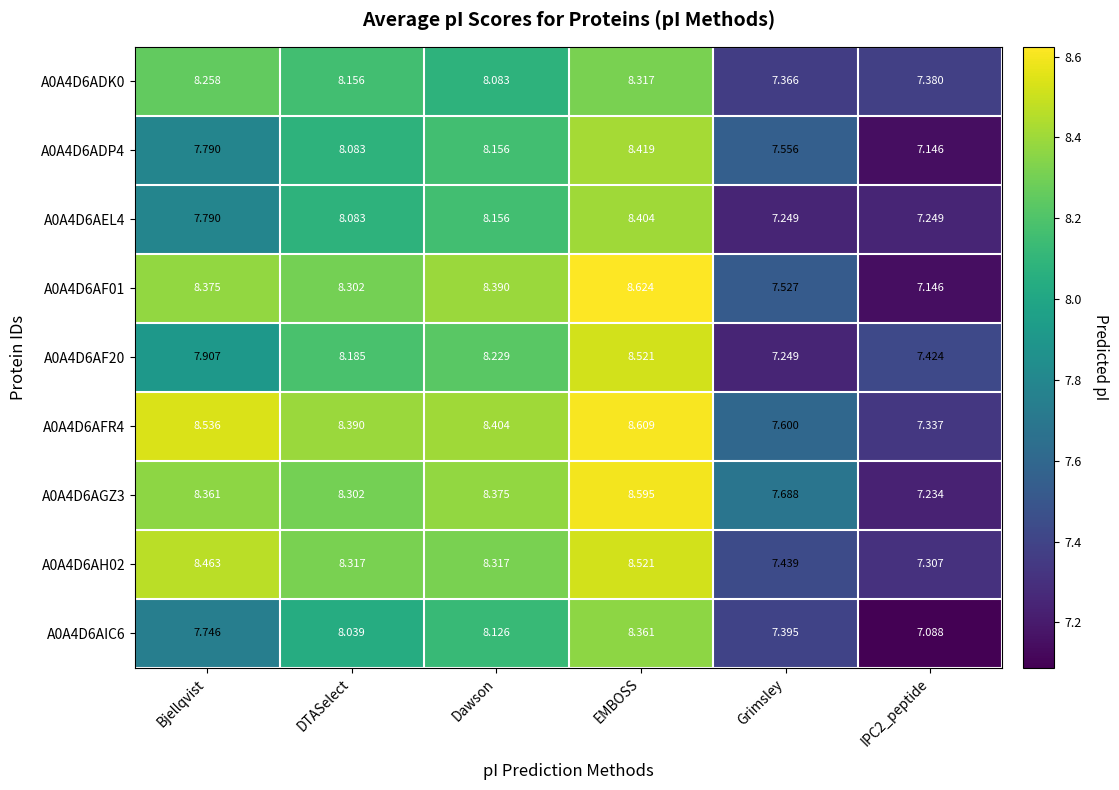

Which series has the largest total across all categories?

A0A4D6AFR4